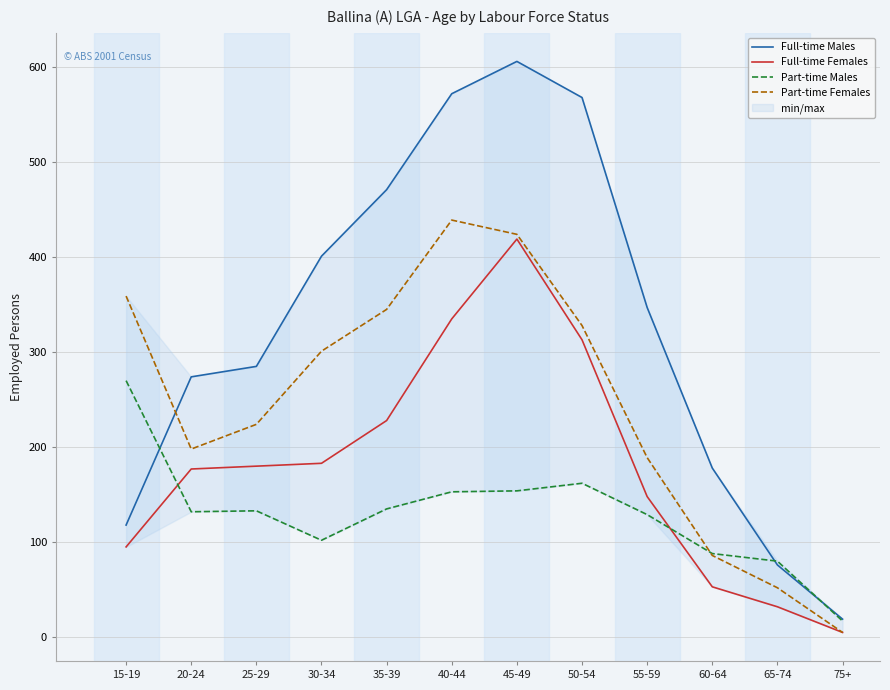

What is the total value across all series at 65-74?

240